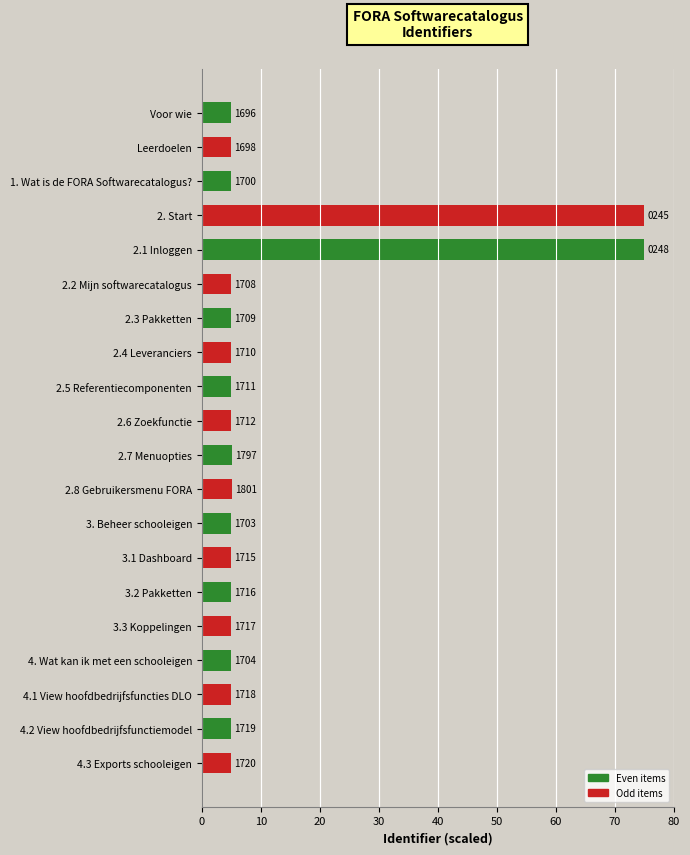

Does the chart contain any negative values?

No